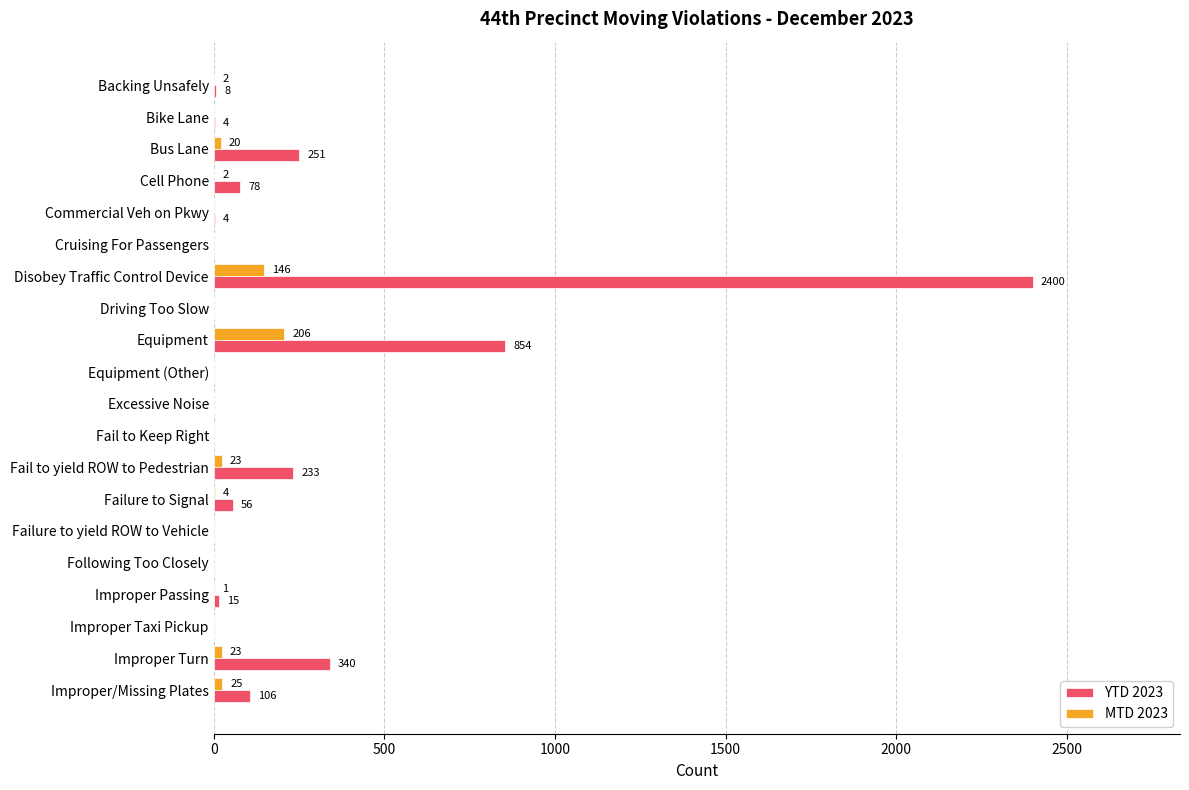

What are all the series names shown in the legend?

YTD 2023, MTD 2023